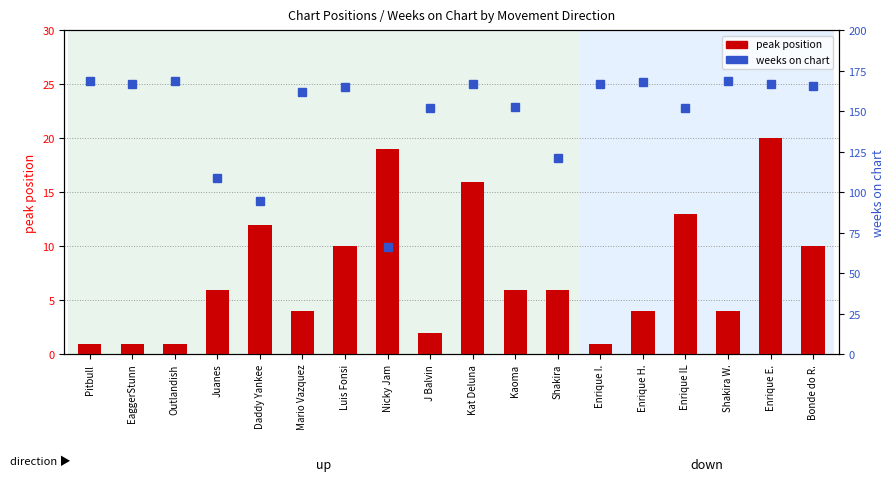

Are the bars grouped side by side (vs. stacked)?

Yes